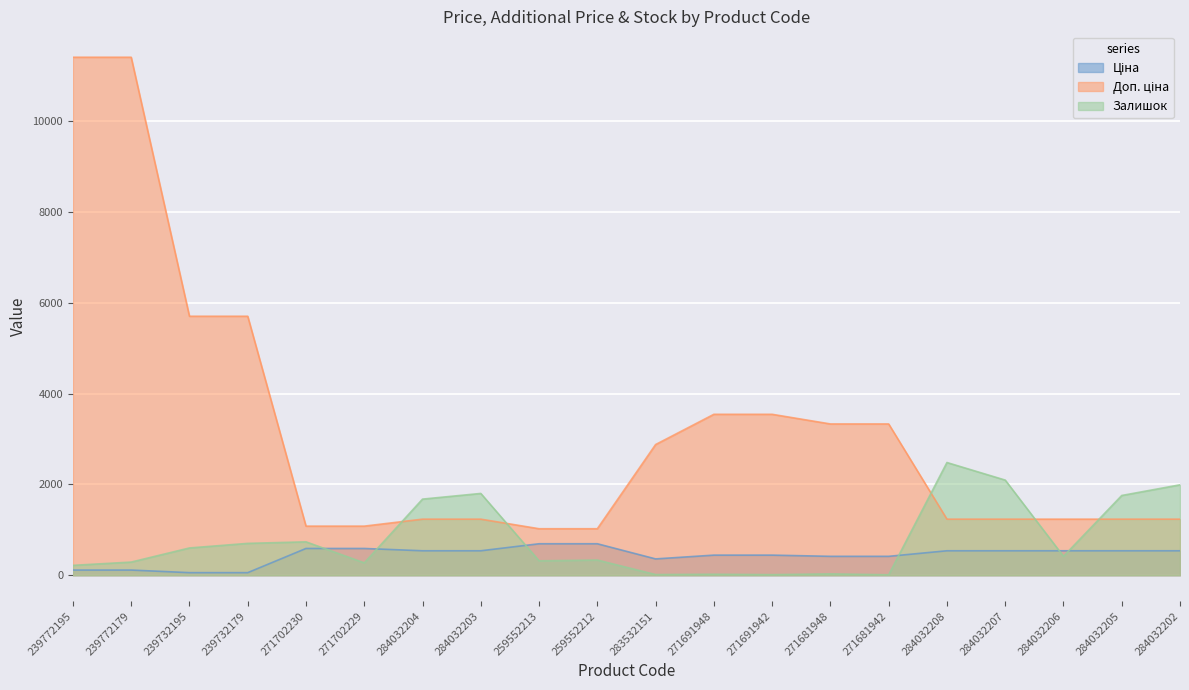

The value of Ціна at 239772179 is 114.1. True or false?

True